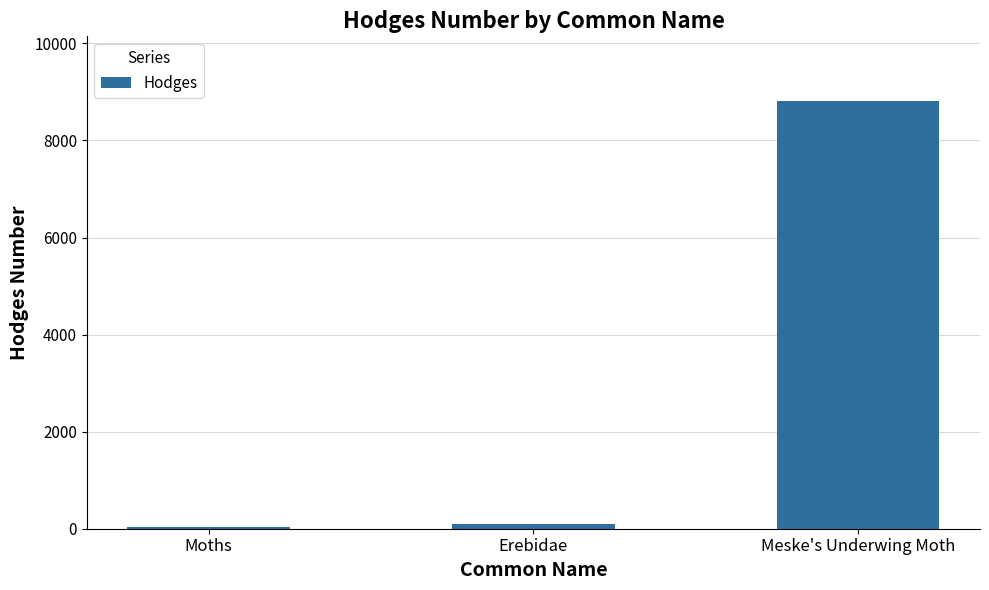

Approximately how many times larger is the value at Meske's Underwing Moth compared to Moths?

304.2